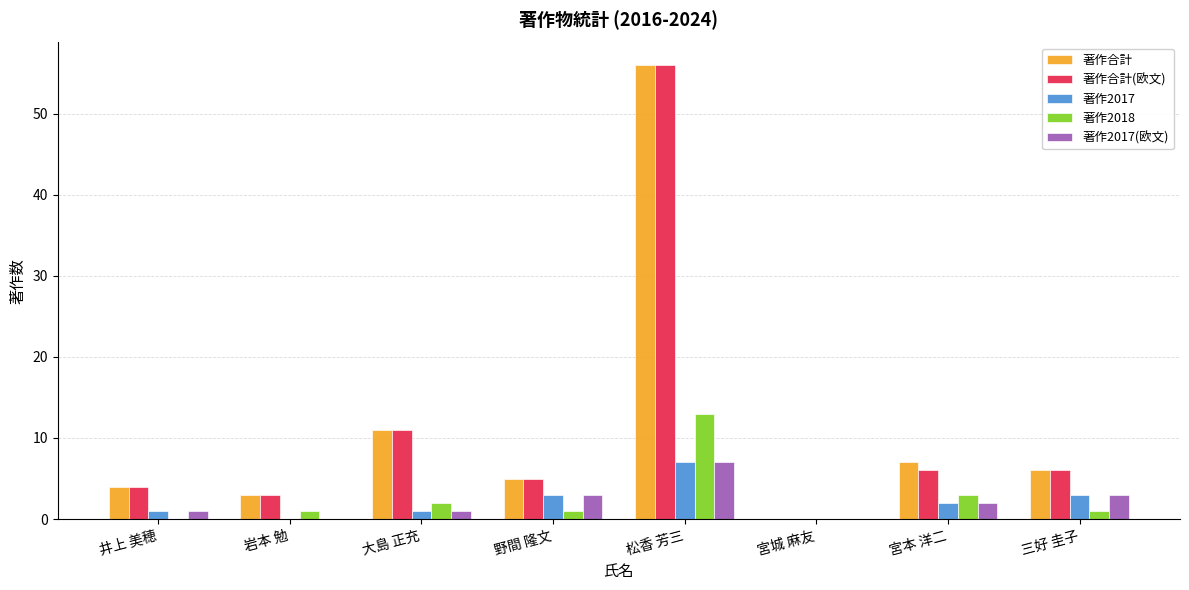

What is the maximum value shown in the chart?

56